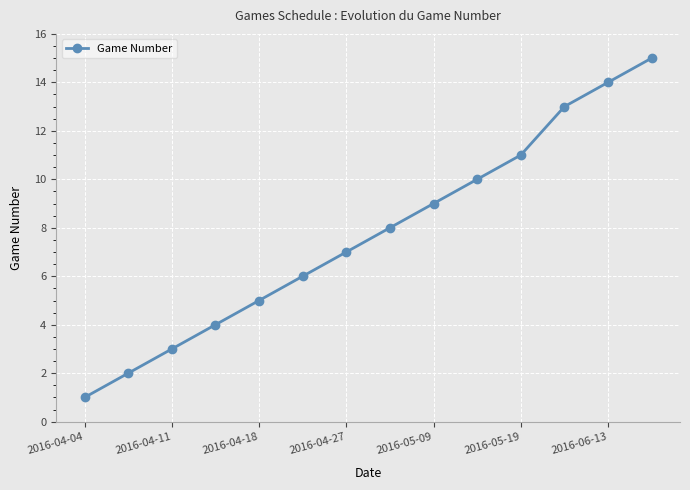

True or false: the data has more than 2 interior local peaks.

False